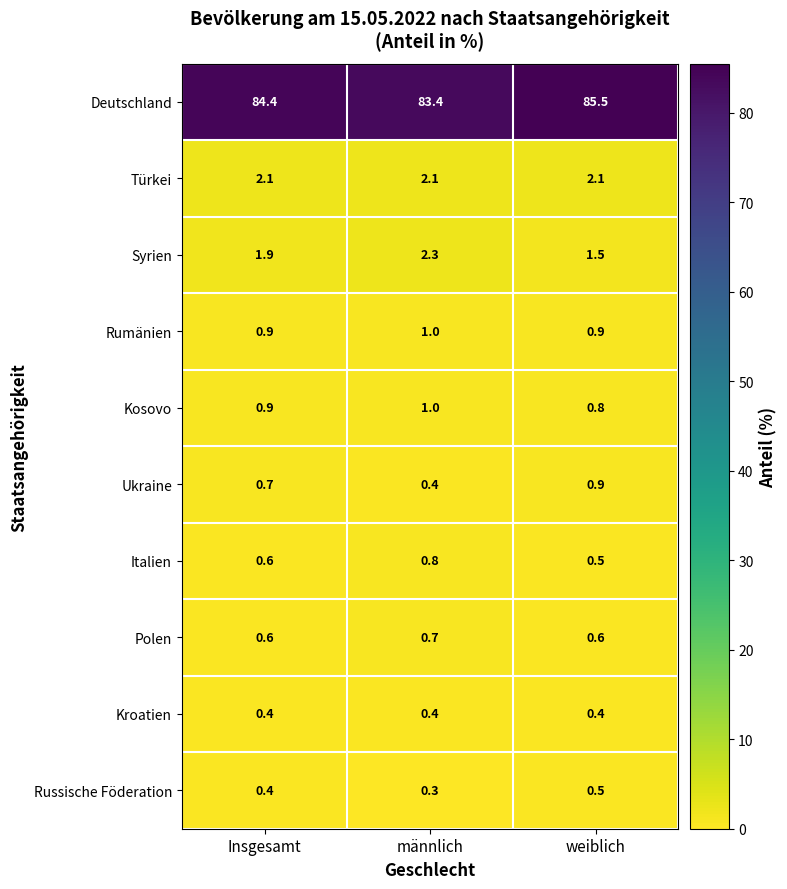

Reading left to right, what are all the values shown in this chart?

Deutschland: 84.4	83.4	85.5
Türkei: 2.1	2.1	2.1
Syrien: 1.9	2.3	1.5
Rumänien: 0.9	1.0	0.9
Kosovo: 0.9	1.0	0.8
Ukraine: 0.7	0.4	0.9
Italien: 0.6	0.8	0.5
Polen: 0.6	0.7	0.6
Kroatien: 0.4	0.4	0.4
Russische Föderation: 0.4	0.3	0.5